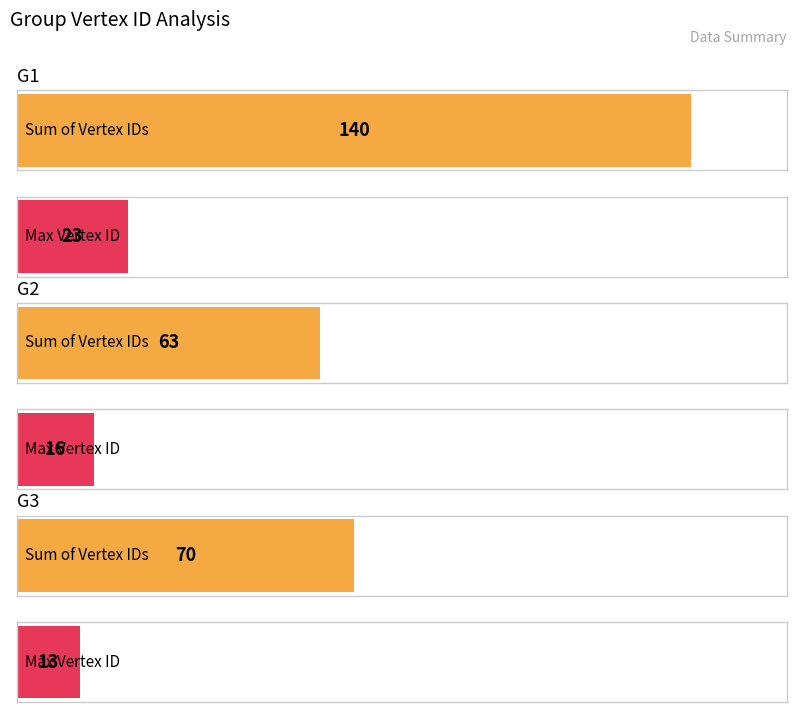

The value of G3 at G2 is 5. True or false?

False